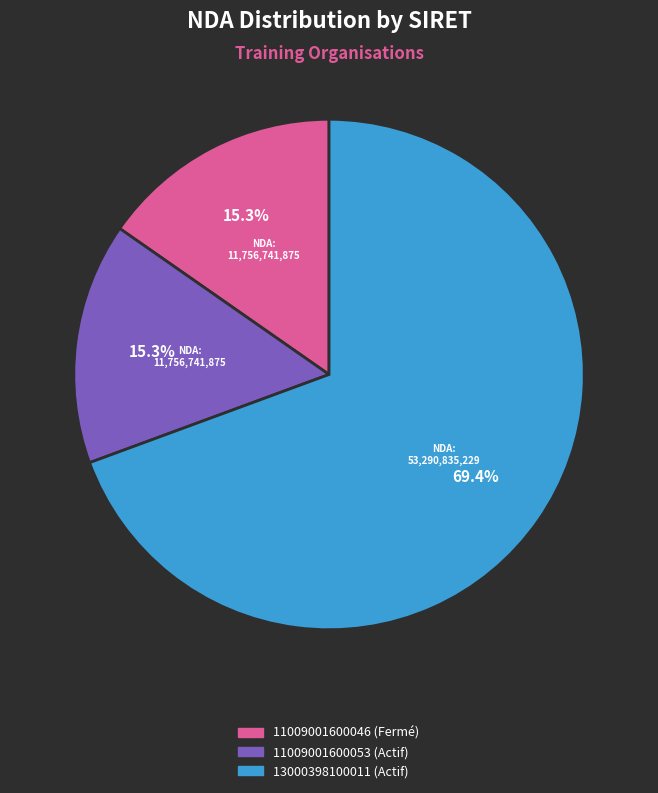

What is the ratio of the value at 11009001600053 (Actif) to the value at 13000398100011 (Actif)?

0.2